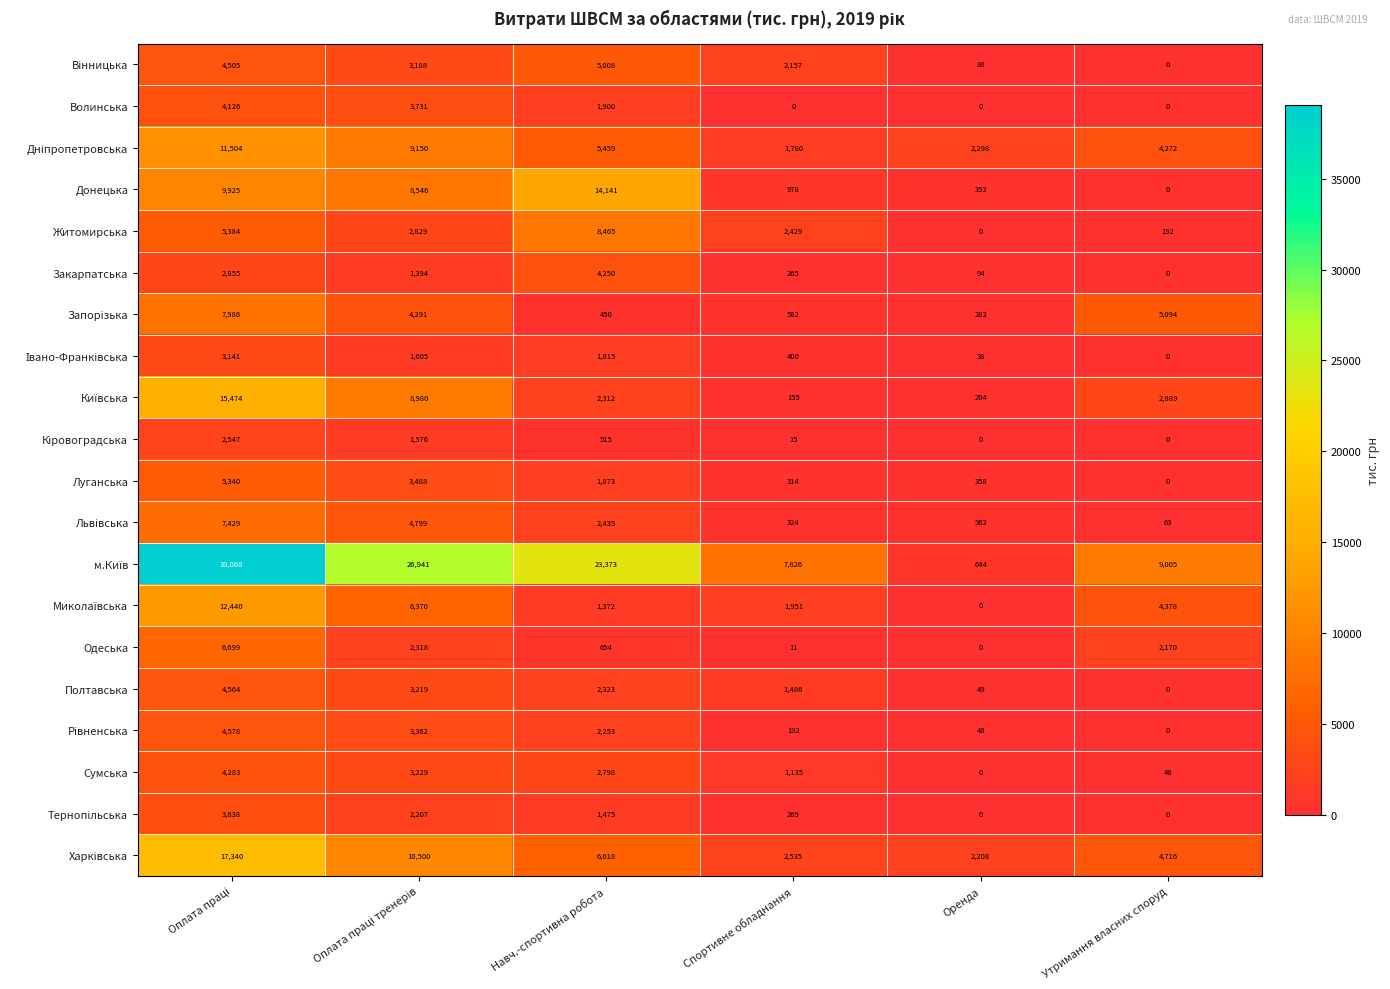

What is the difference between the second highest and minimum values in the Закарпатська series?

2855